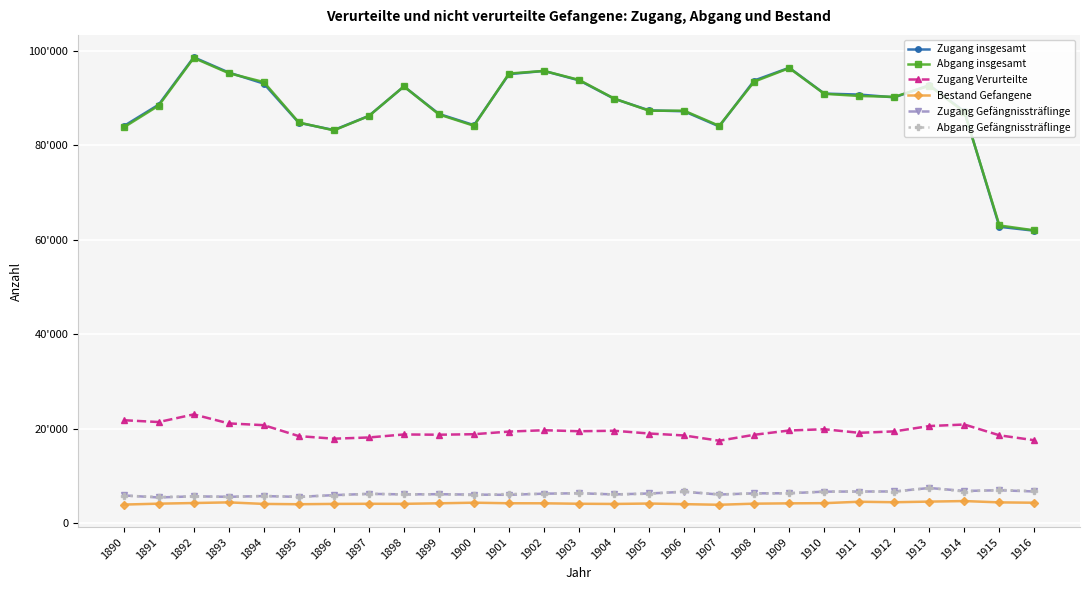

What are all the series names shown in the legend?

Zugang insgesamt, Abgang insgesamt, Zugang Verurteilte, Bestand Gefangene, Zugang Gefängnissträflinge, Abgang Gefängnissträflinge